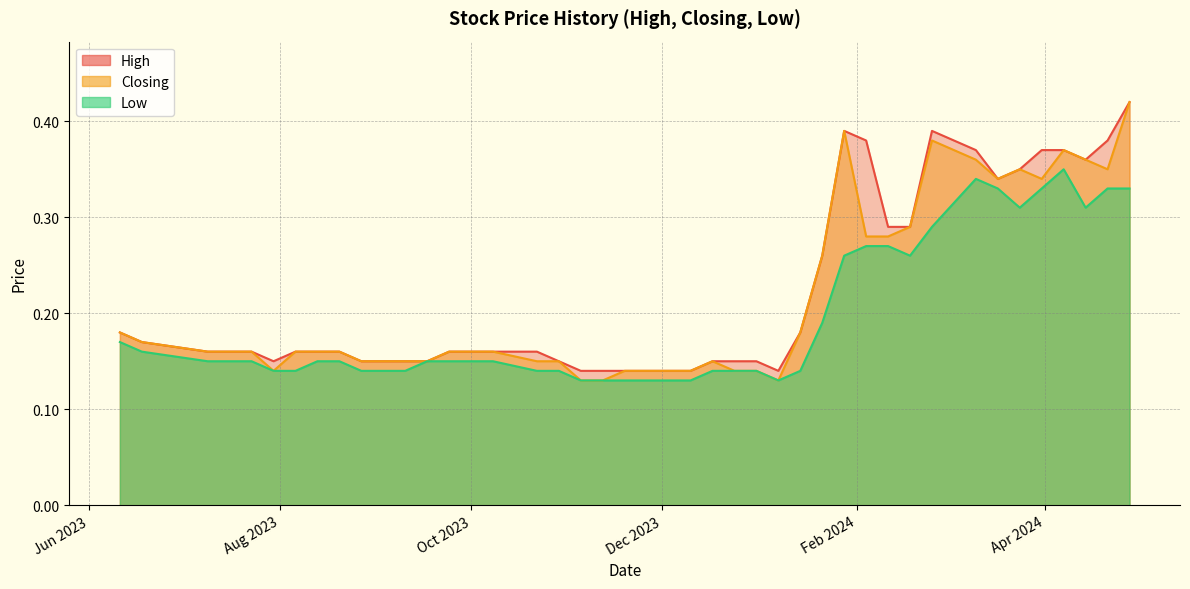

Which series has the widest spread of values?

Closing